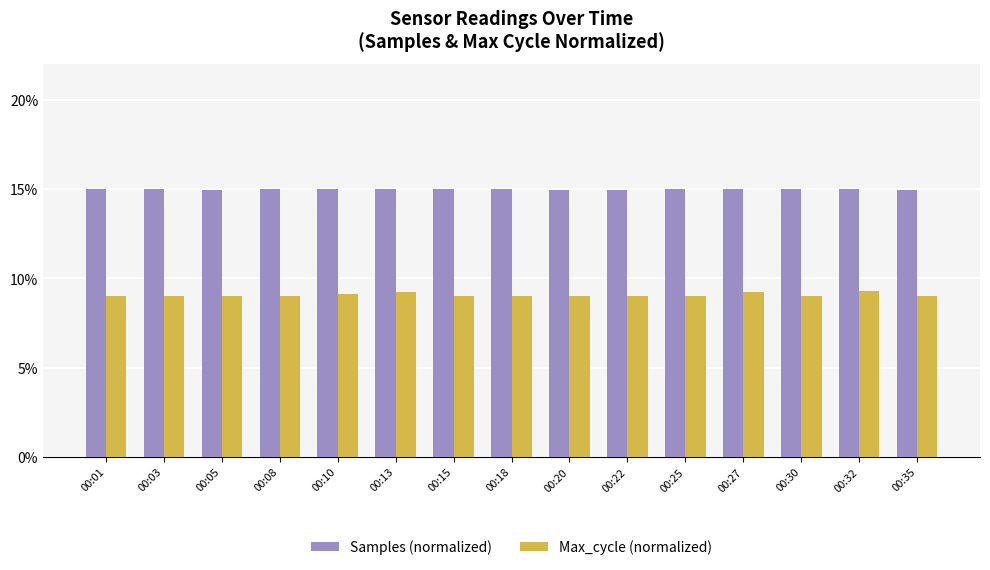

What is the difference between the Samples (normalized) values at 00:22 and 00:13?

0.1